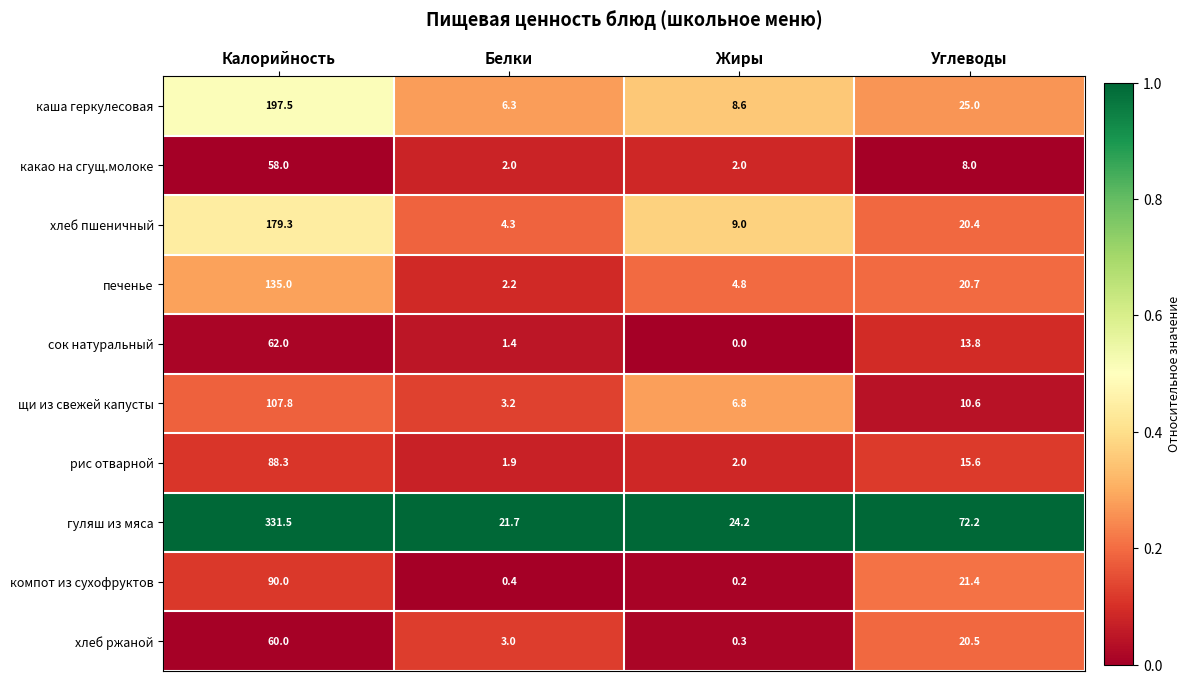

At which label is хлеб пшеничный closest to 91?

Углеводы